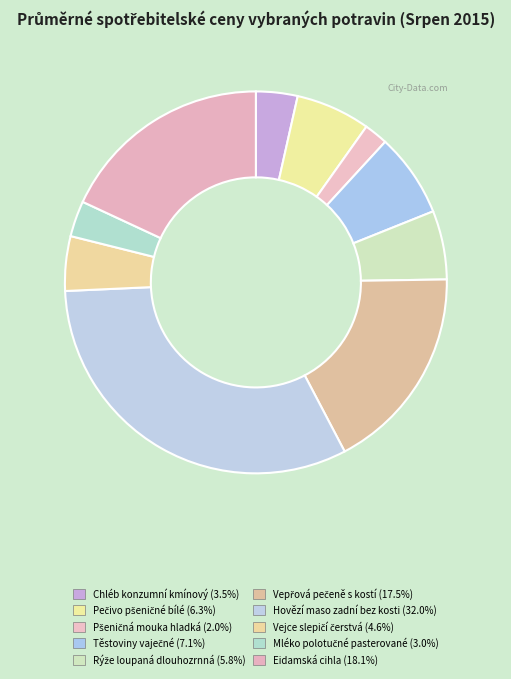

How many segments does this pie chart have?

10